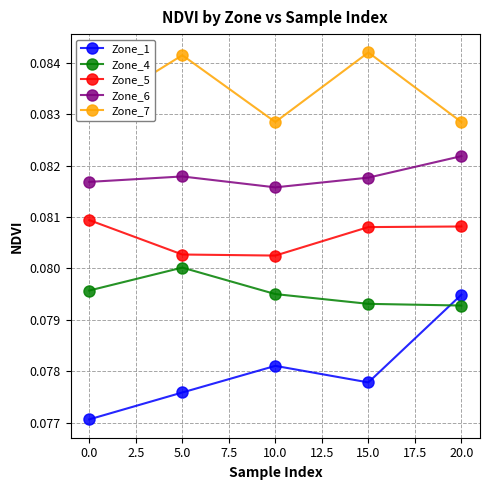

How many interior local peaks does the Zone_4 series have?

1